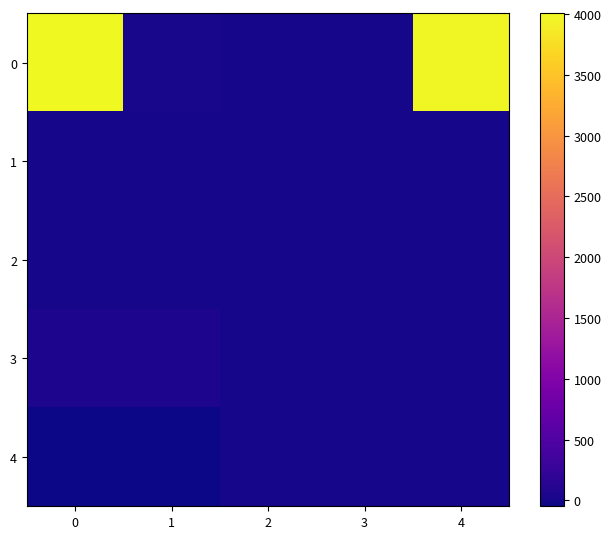

Which has a higher value, 3 or 2?

3